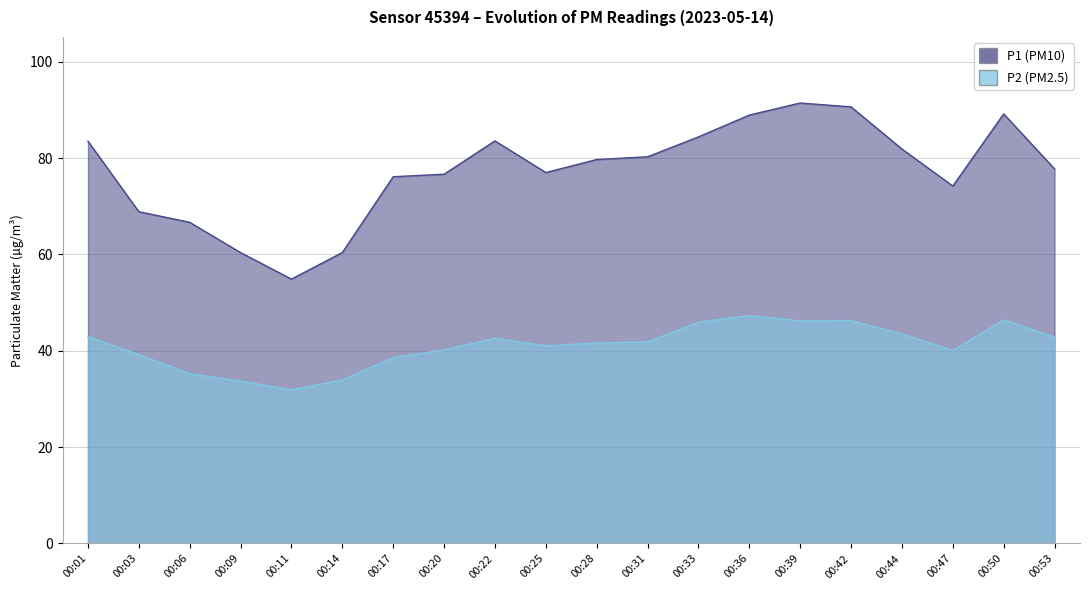

List the labels in order of P1 value, largest first.

00:39, 00:42, 00:50, 00:36, 00:33, 00:22, 00:01, 00:44, 00:31, 00:28, 00:53, 00:25, 00:20, 00:17, 00:47, 00:03, 00:06, 00:14, 00:09, 00:11